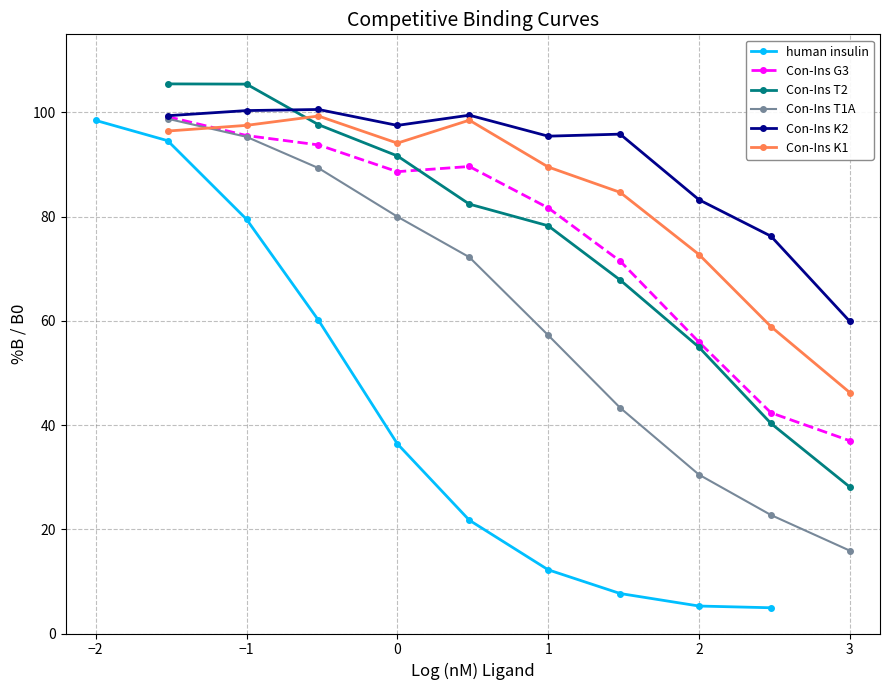

True or false: Con-Ins K1 has a value of 52.6 at 0.

False